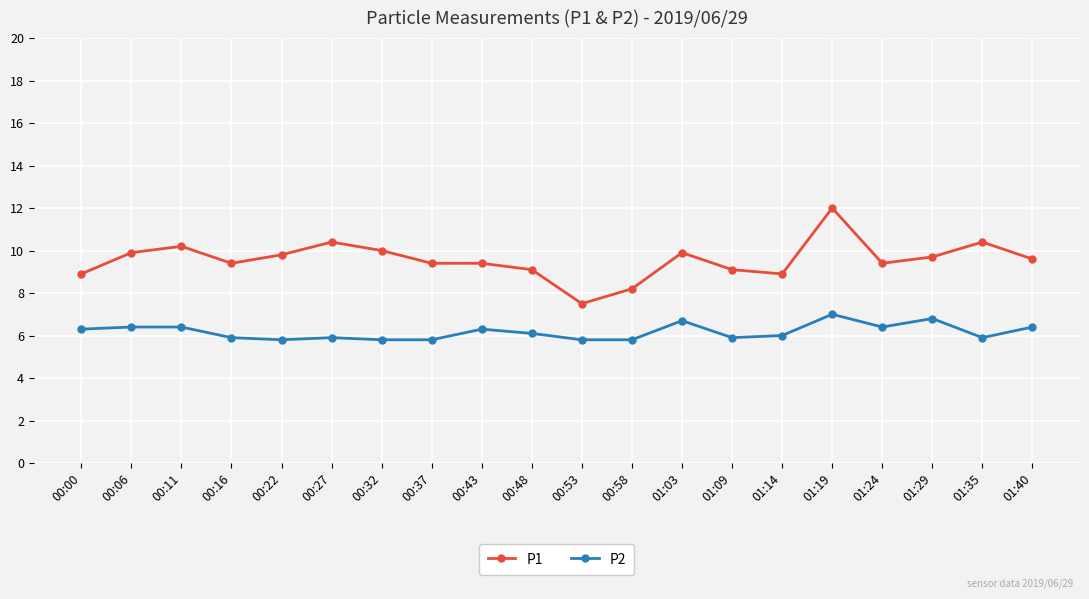

How many distinct data groups are displayed?

2